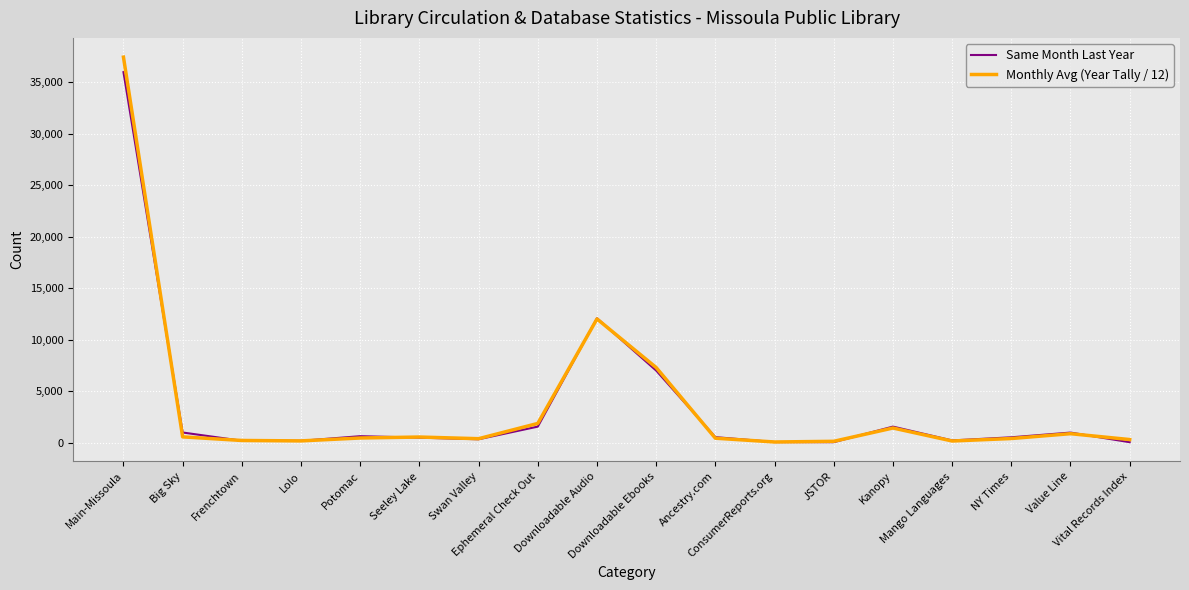

Which series has the widest spread of values?

Monthly Avg (Year Tally / 12)